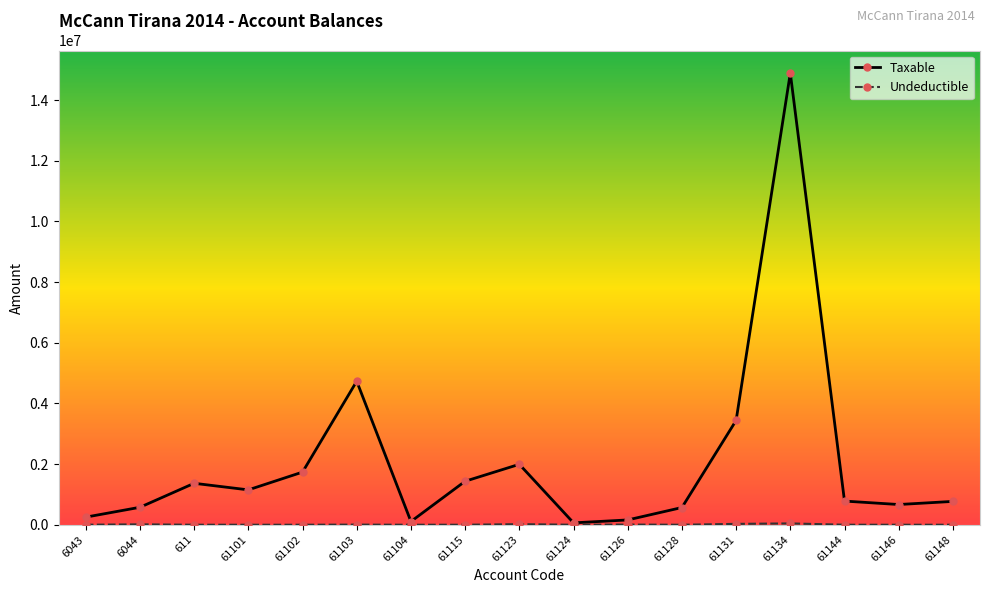

At which category does the chart reach its peak across all series?

61134